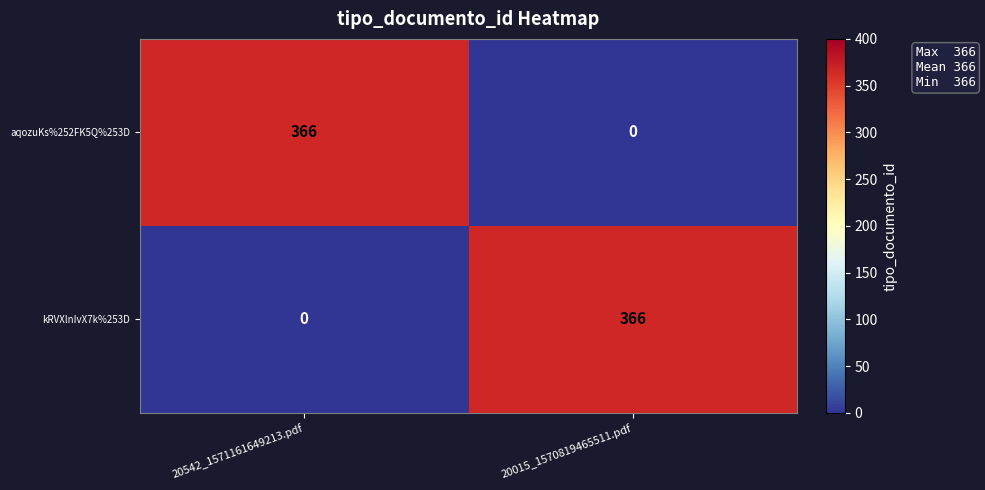

The aqozuKs%252FK5Q%253D series shows 176 at 20542_1571161649213.pdf. True or false?

False